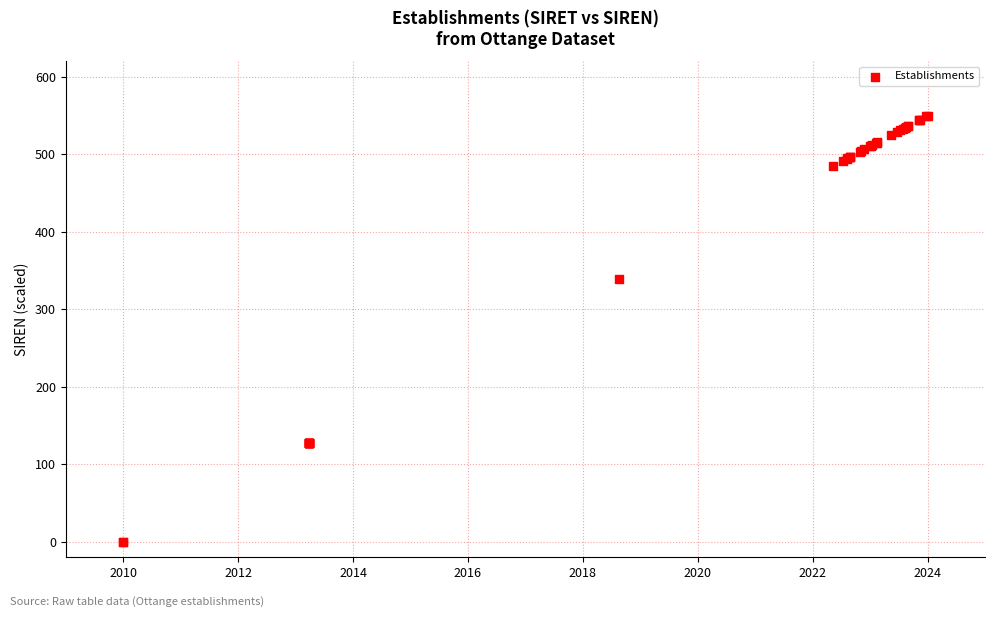

What Y value in the scatter plot is closest to 275?

339.1